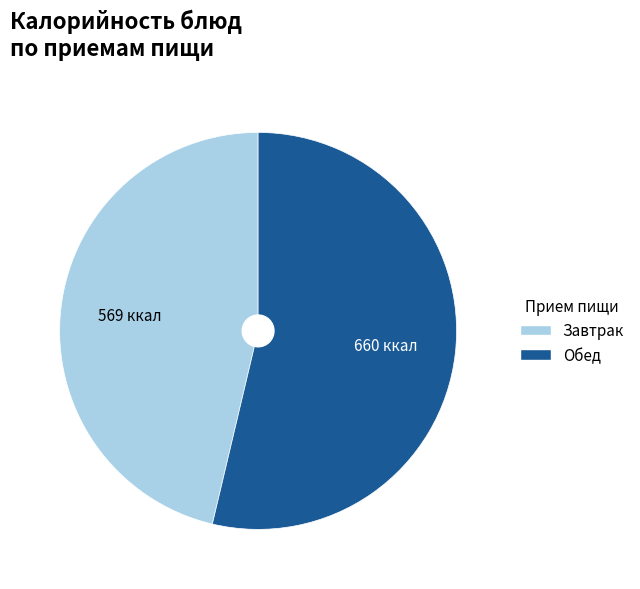

Is there any slice that represents more than half of the pie?

Yes